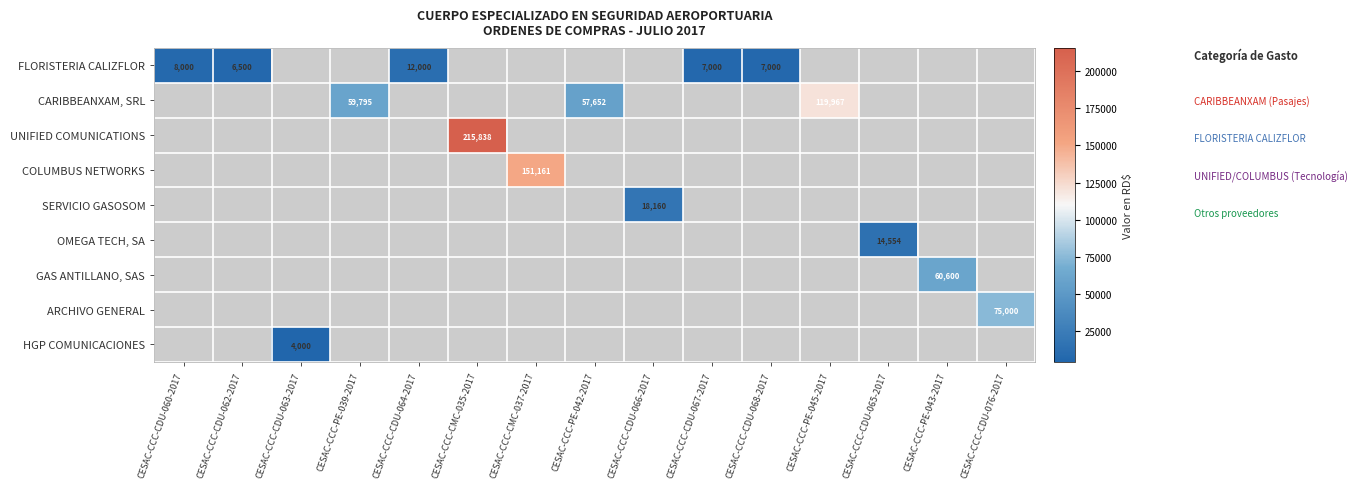

Is it true that SERVICIO GASOSOM equals 7813 at CESAC-CCC-CDU-066-2017?

False